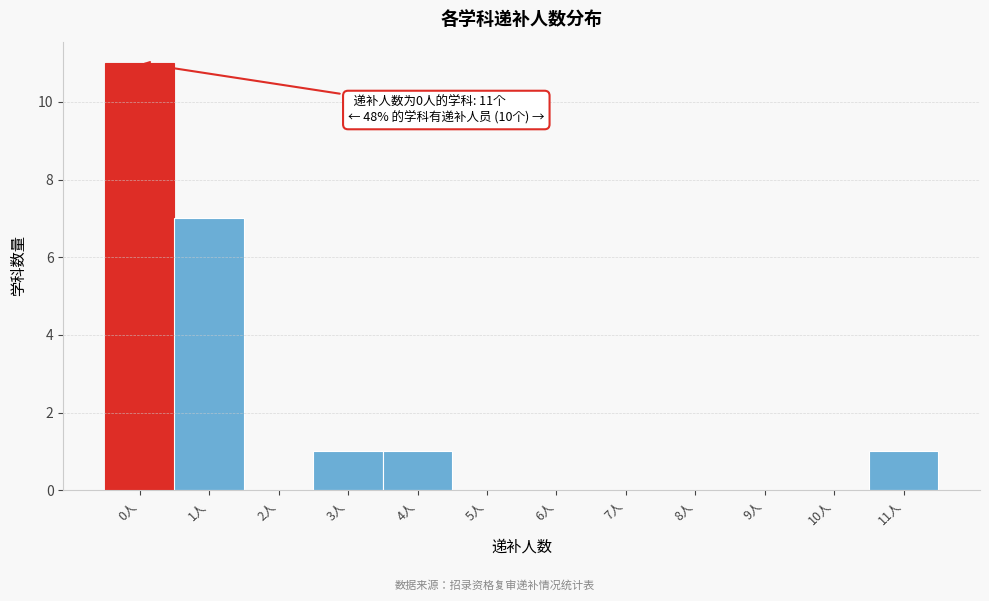

Over which range of the x-axis is the bar tallest?

-0.5 to 0.5